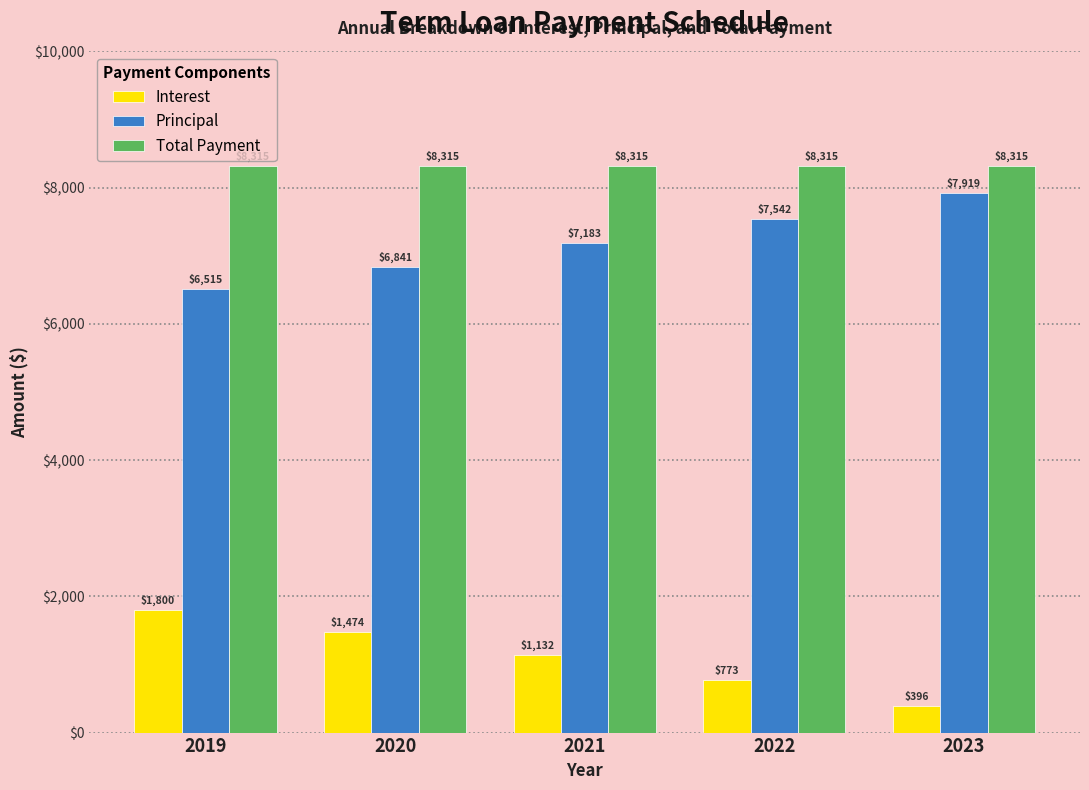

At how many categories does at least one series exceed 2621?

5